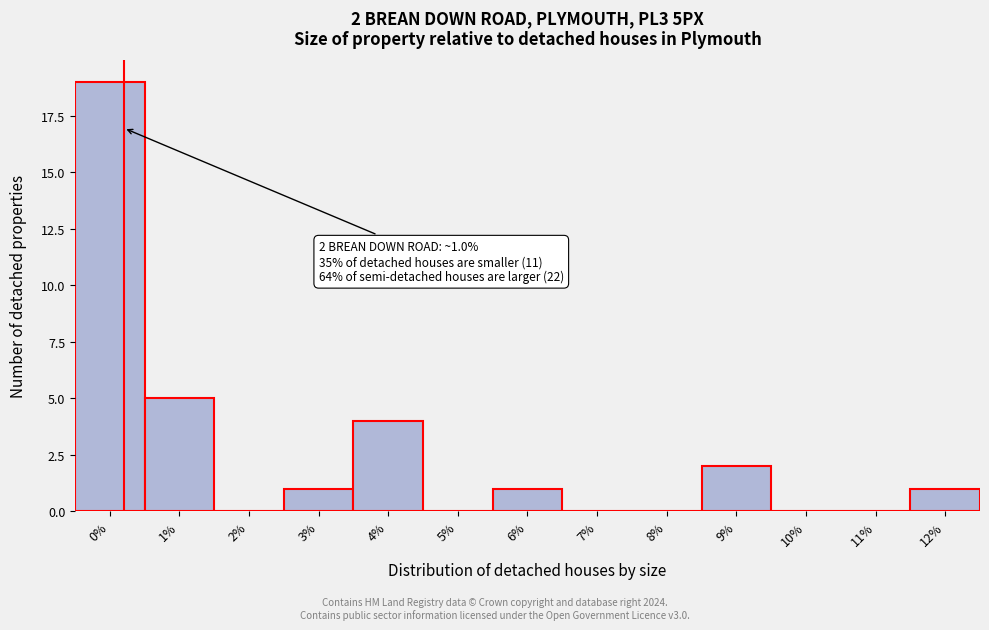

Reading left to right, list all the values displayed in this chart.

0%=19	1%=5	2%=0	3%=1	4%=4	5%=0	6%=1	7%=0	8%=0	9%=2	10%=0	11%=0	12%=1